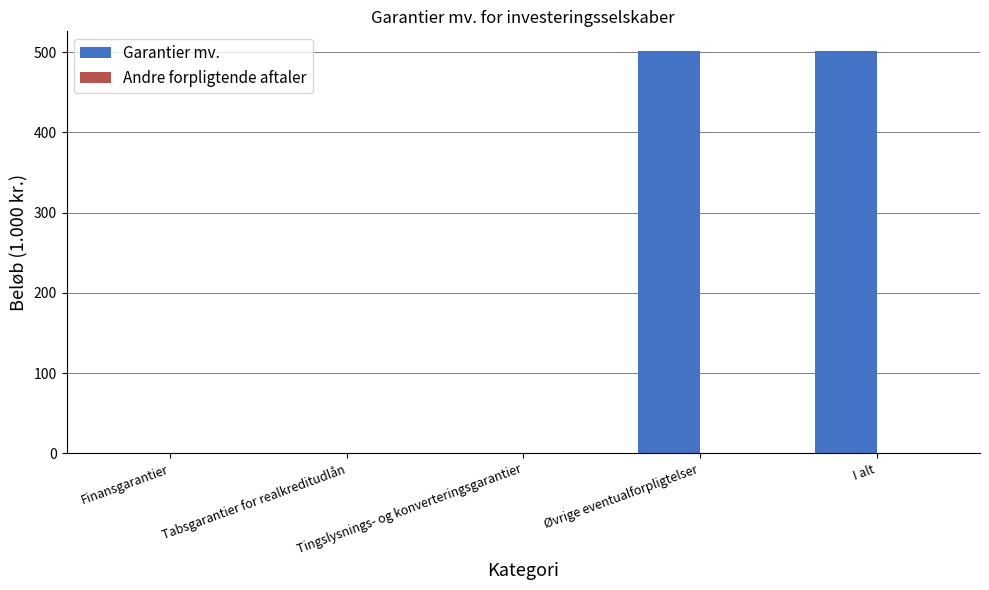

The chart shows a value of 243 at Tabsgarantier for realkreditudlån. True or false?

False